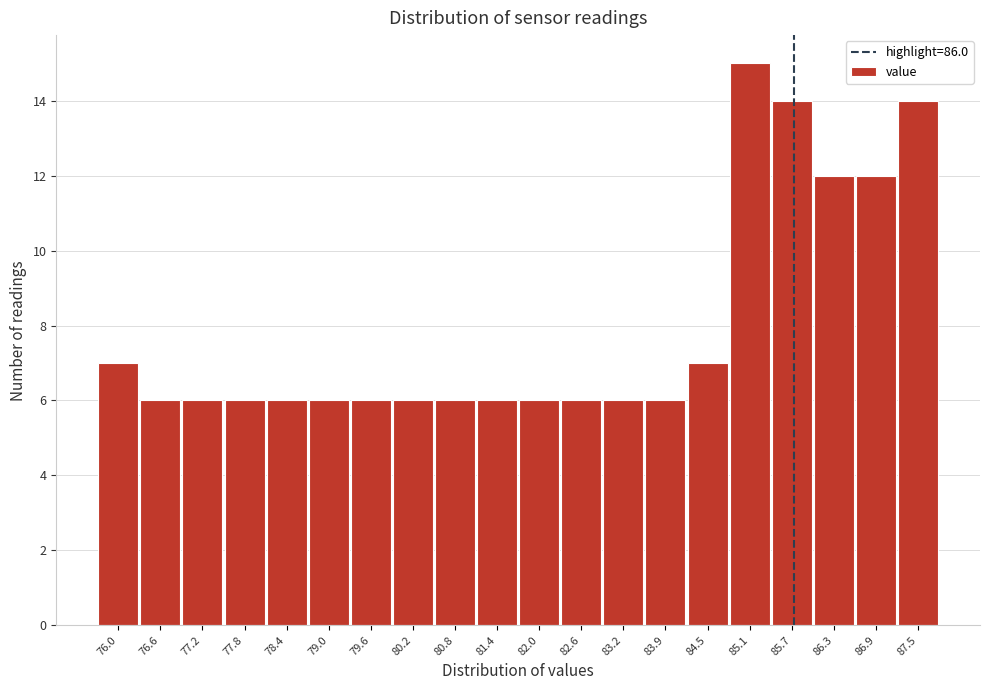

Reading left to right, list all the values displayed in this chart.

7	6	6	6	6	6	6	6	6	6	6	6	6	6	7	15	14	12	12	14